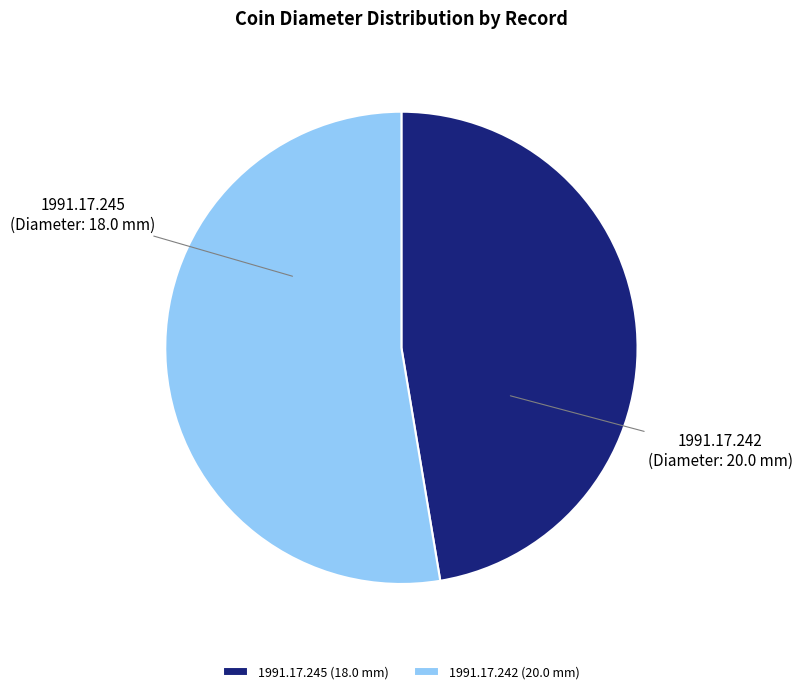

How many segments does this pie chart have?

2